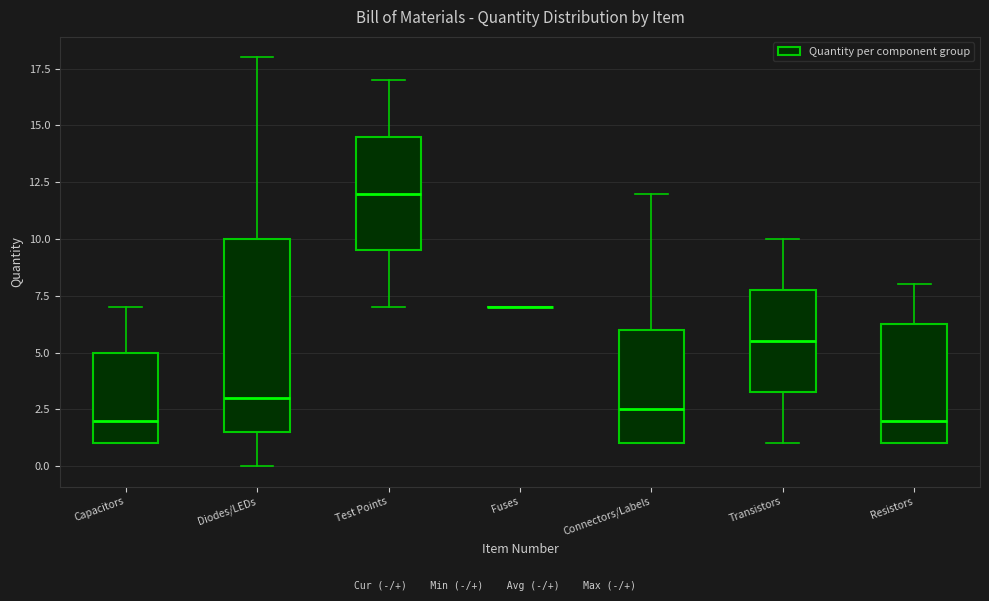

Which box is the tallest, from its lower edge to its upper edge?

Diodes/LEDs